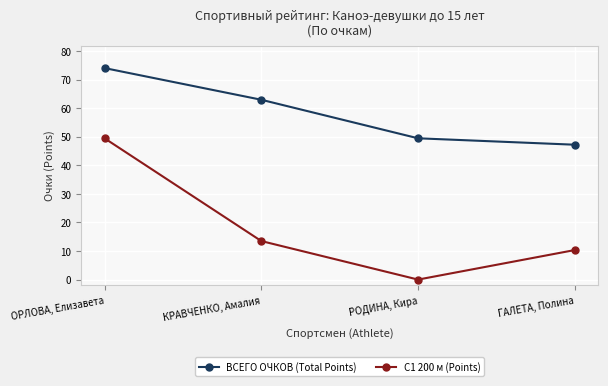

What is the label of the 3rd point from the left?

РОДИНА, Кира